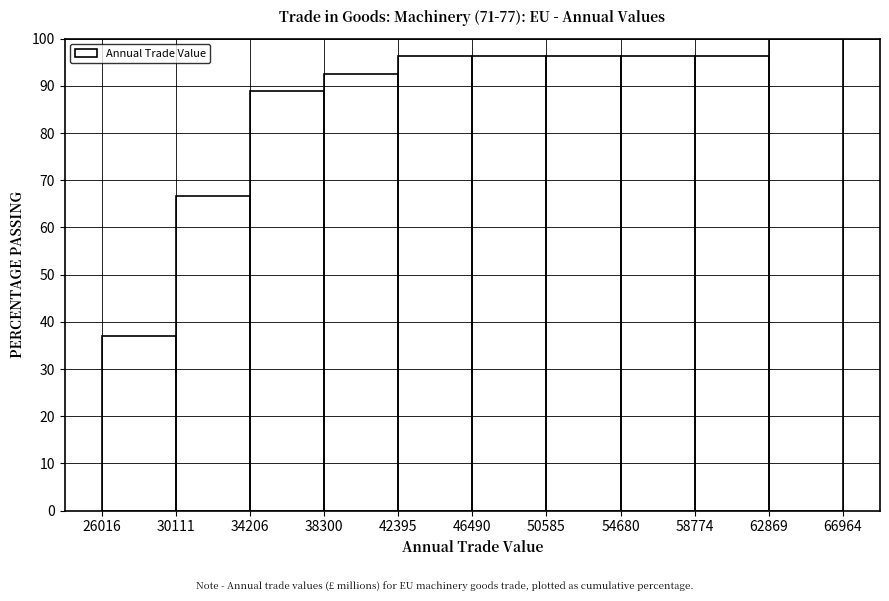

Over which range of the x-axis is the bar tallest?

62869 to 66964